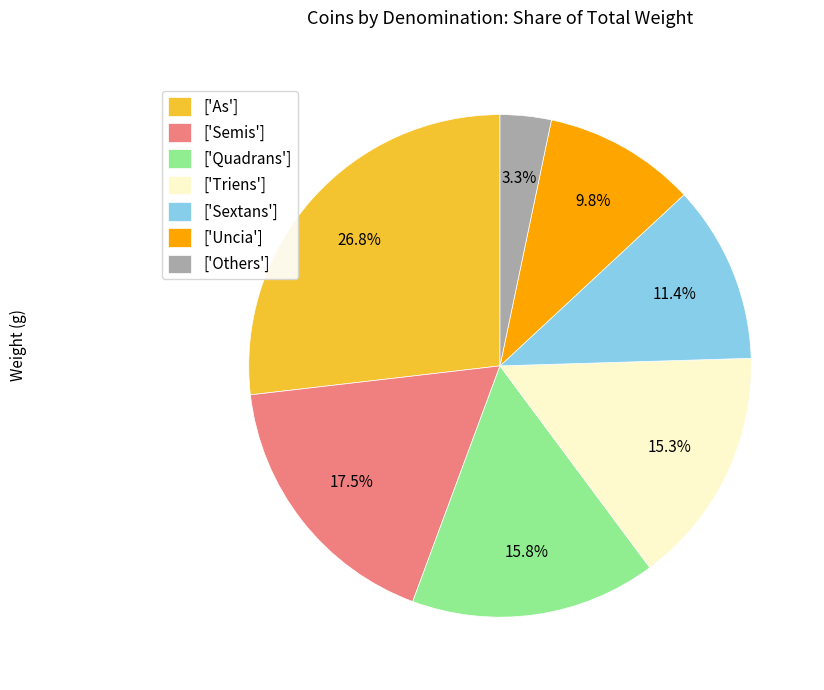

What is the largest slice in the pie chart?

['As']